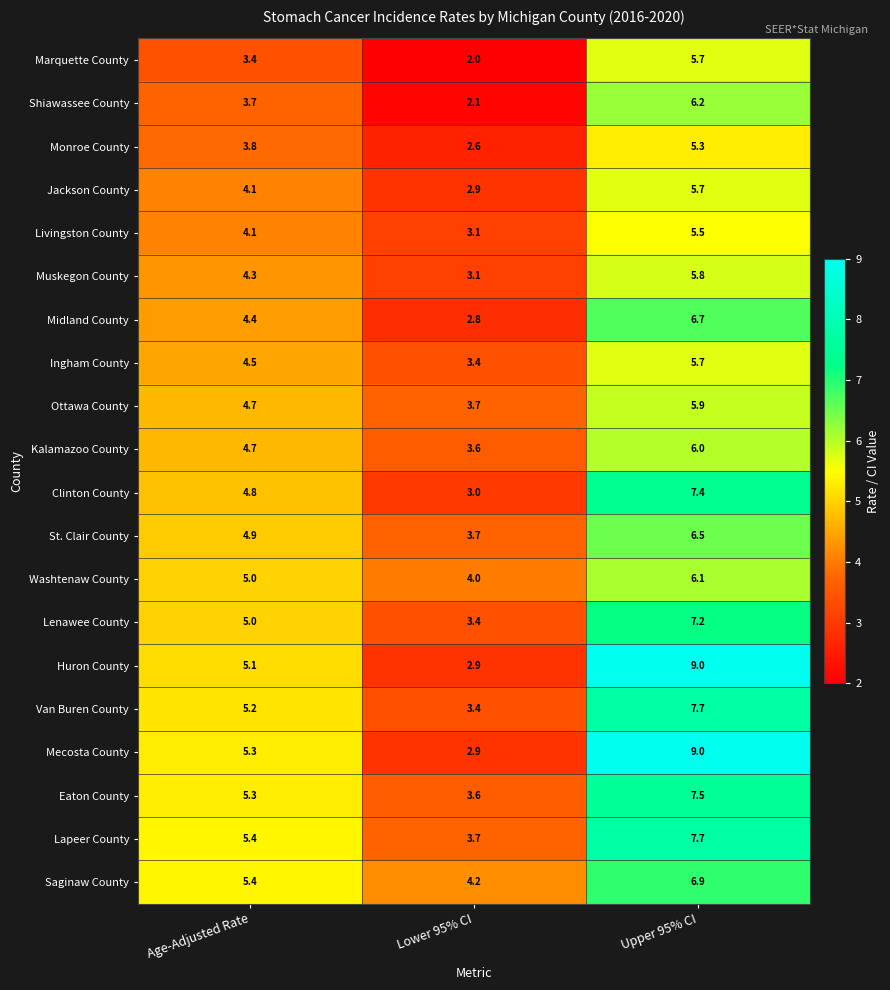

Is it true that Lenawee County equals 7.2 at Upper 95% CI?

True